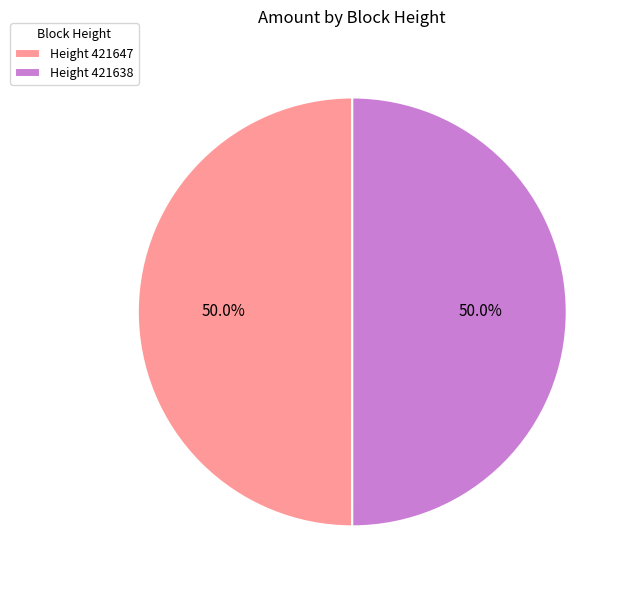

What portion of the pie excludes Height 421638?

50.0%